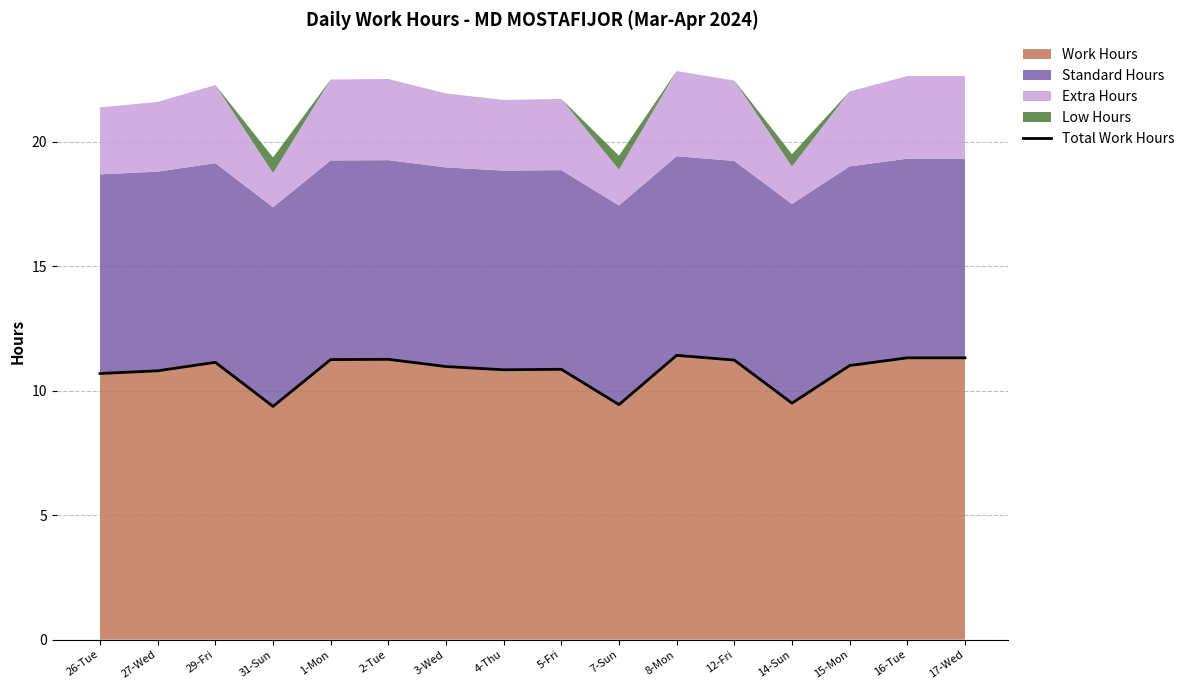

What is the difference between the maximum and minimum values?

2.1